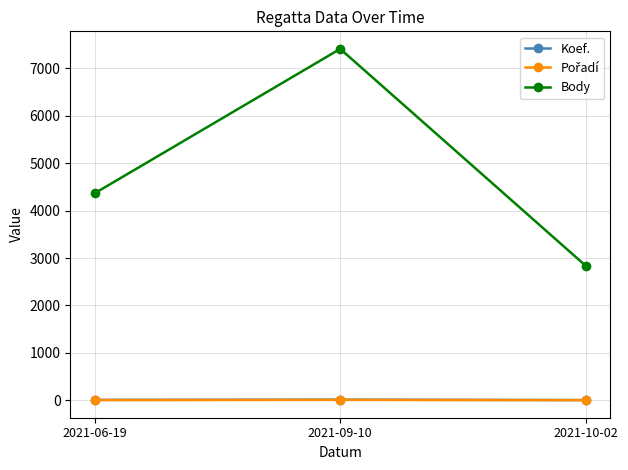

At which category is the sum across all series the highest?

2021-09-10